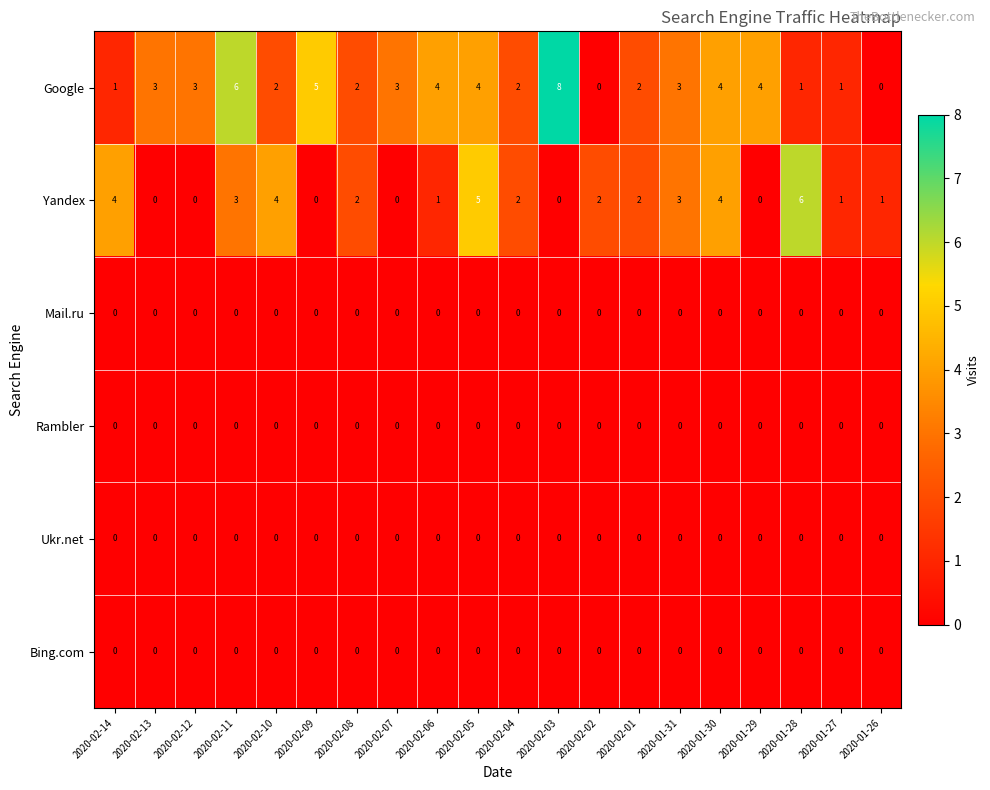

What is the difference between the maximum and minimum values in the Google series?

8